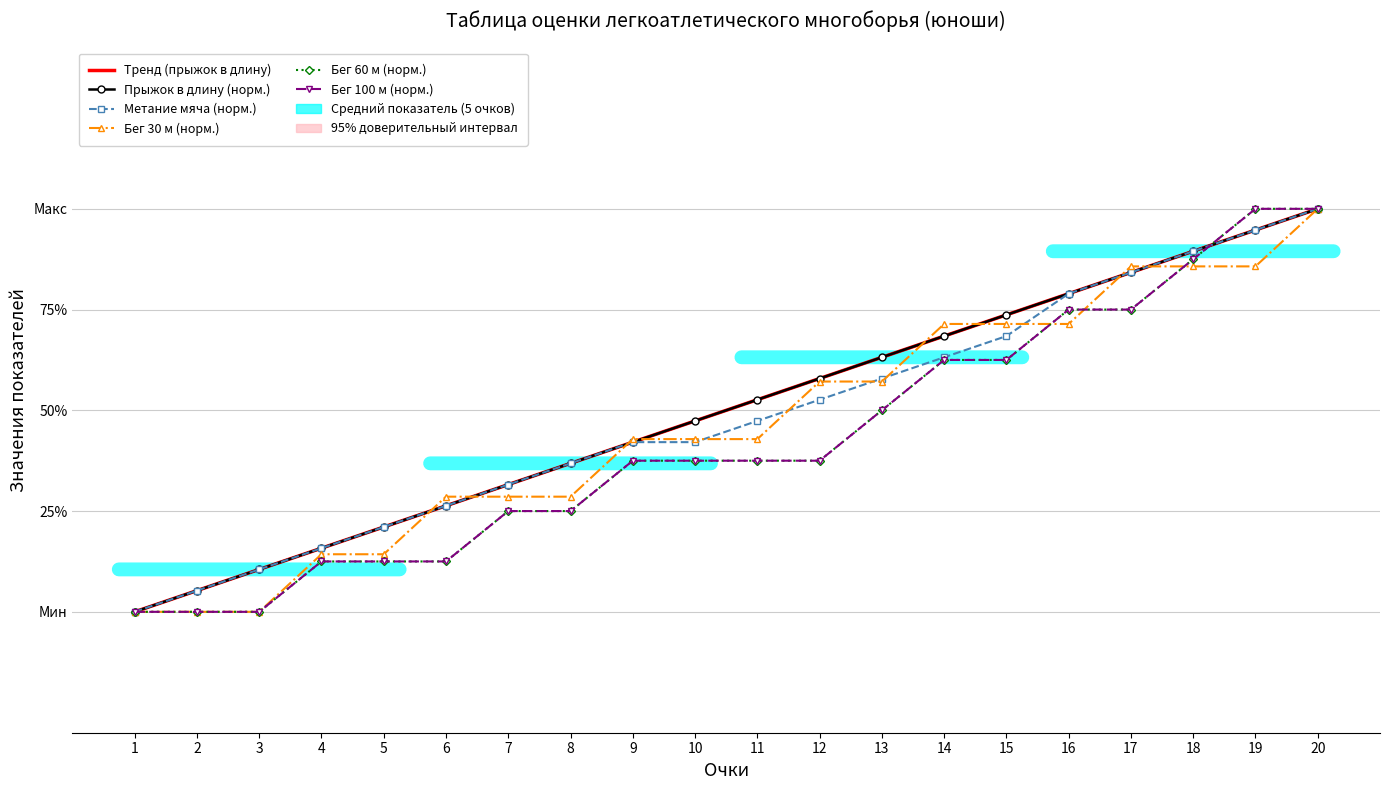

Which has a higher value, 2 or 11?

11